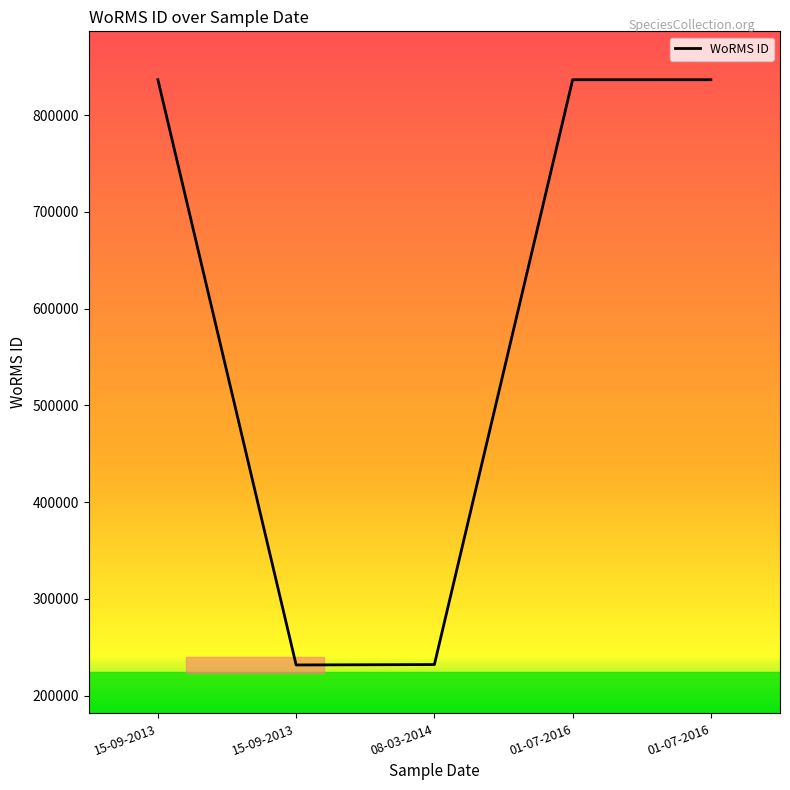

What is the difference between the maximum and minimum values?

604804